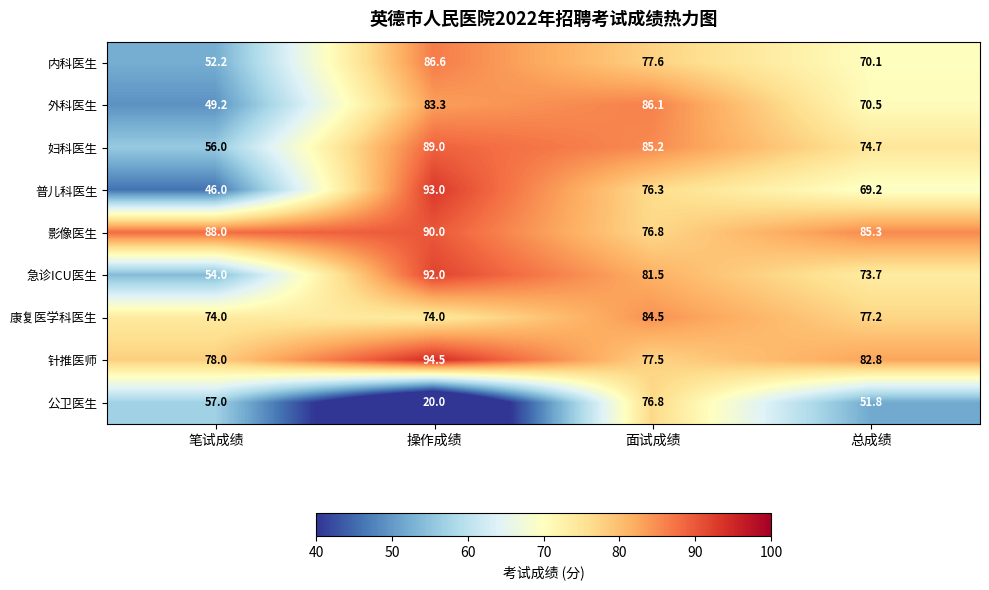

Is it true that 外科医生 equals 70.5 at 总成绩?

True